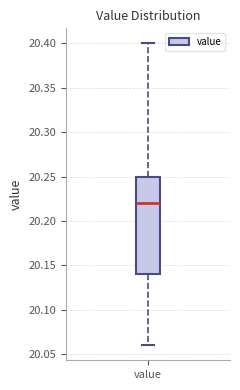

Where is the lower edge of the box for value on the y-axis? The values are not printed on the chart, so give them approximately, as read against the axis.

20.14